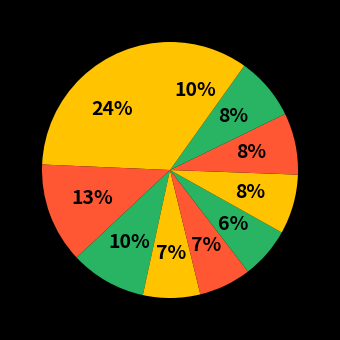

How many slices are in this pie chart?

10